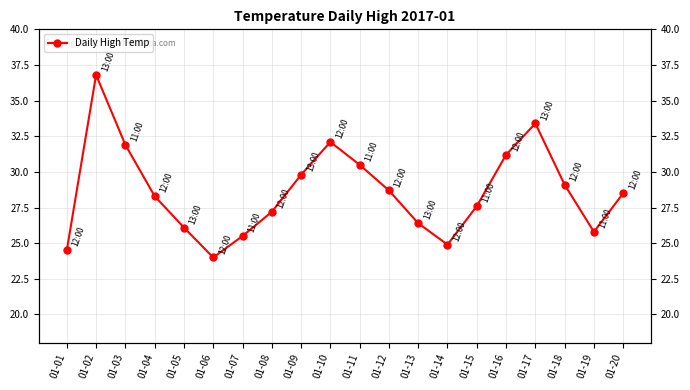

True or false: the data has more than 1 interior local peaks.

True